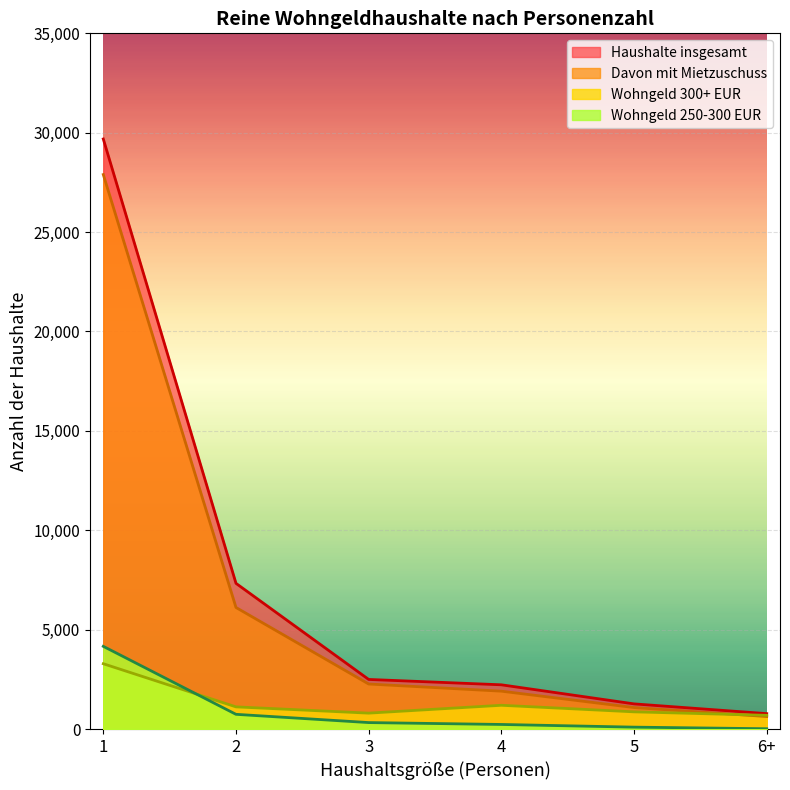

Is the value of 1 Person at 2 greater than the value of 5+ Persons at 2?

Yes